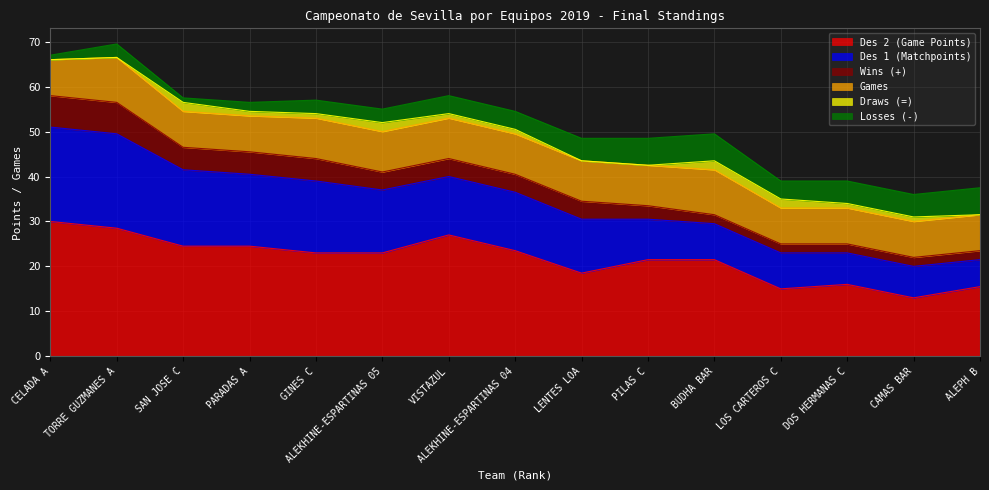

Which label corresponds to the smallest value in the chart?

CELADA A